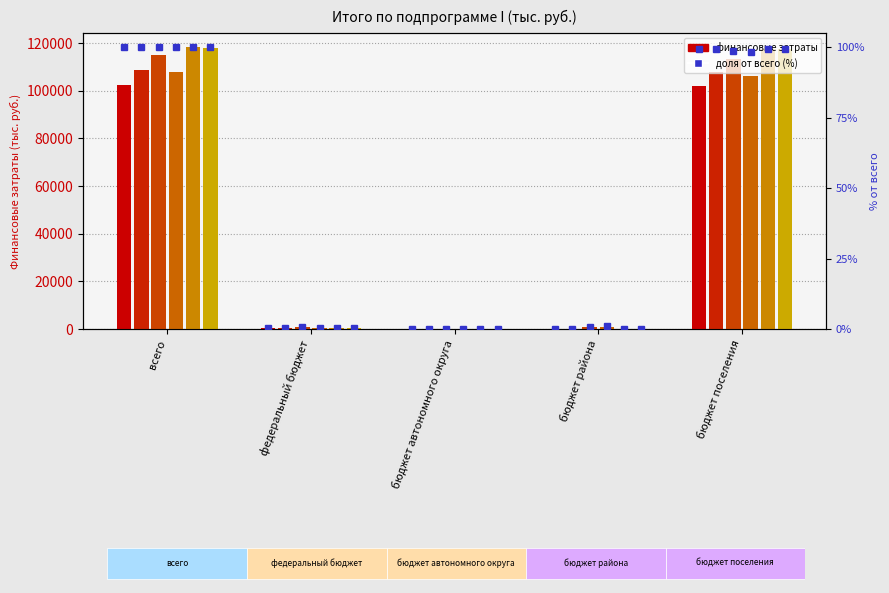

What is the difference between the second highest and second lowest values in the 2022 series?

105557.8